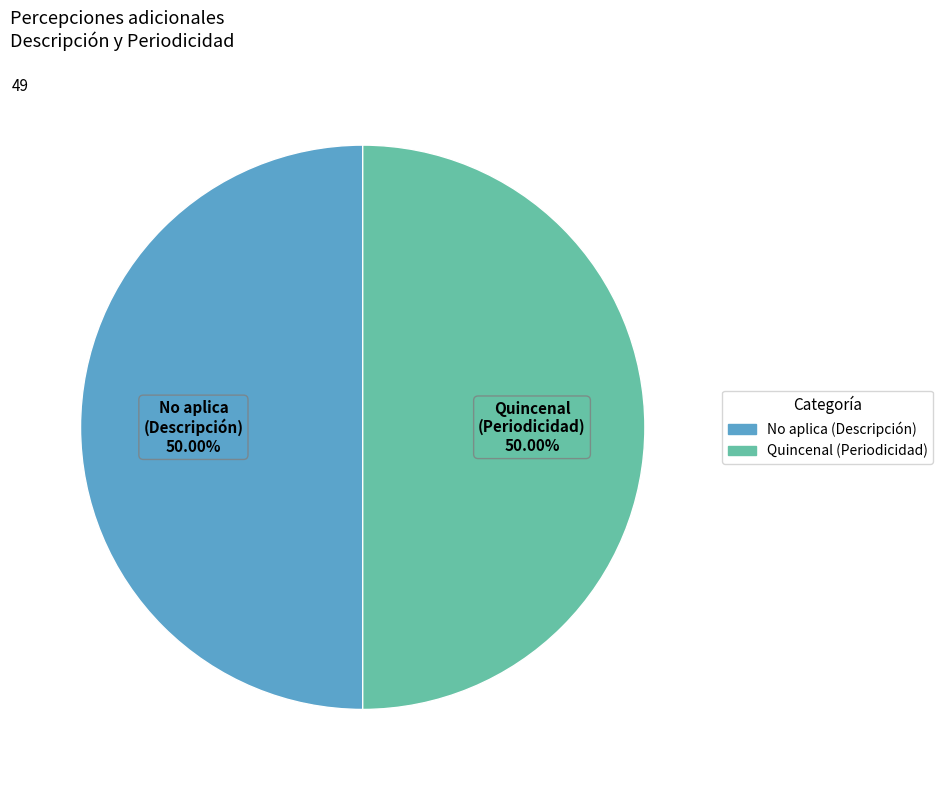

What portion of the pie excludes No aplica?

50.0%